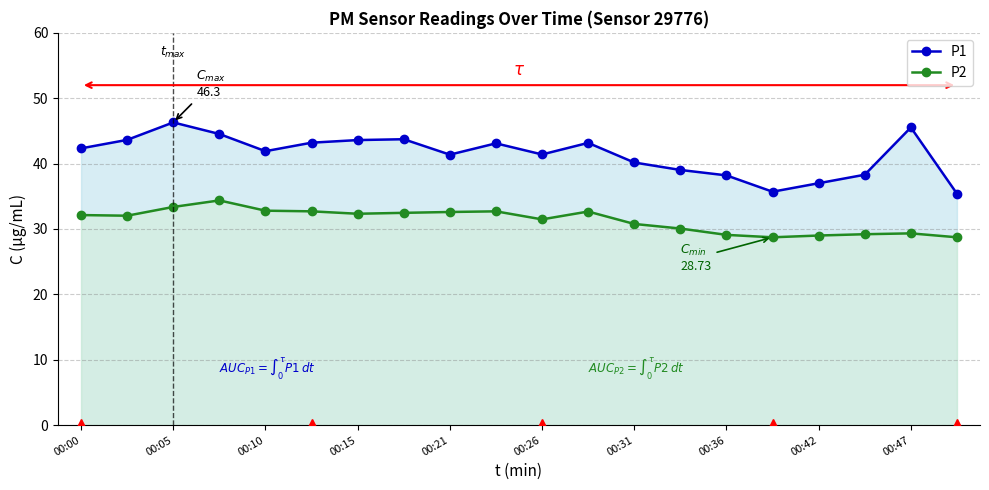

True or false: P1 has more than 2 interior local peaks.

True